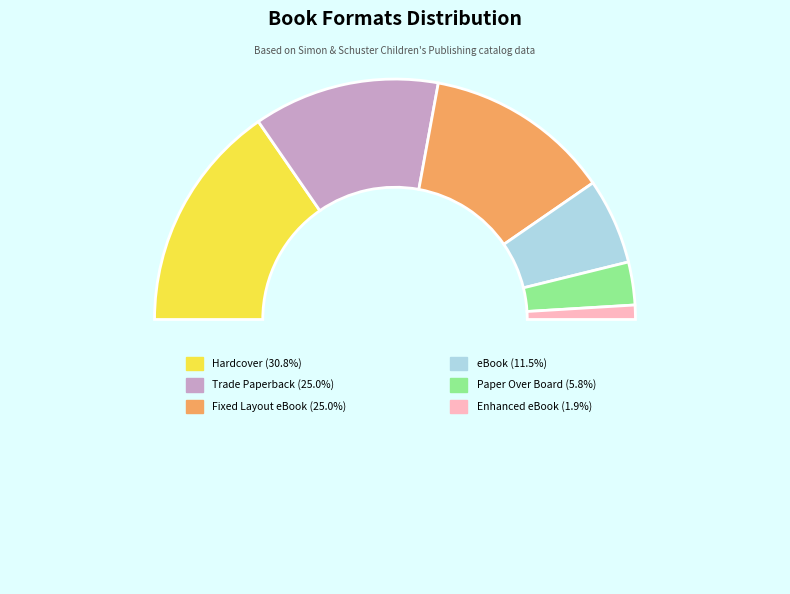

Does any single category account for the majority?

No